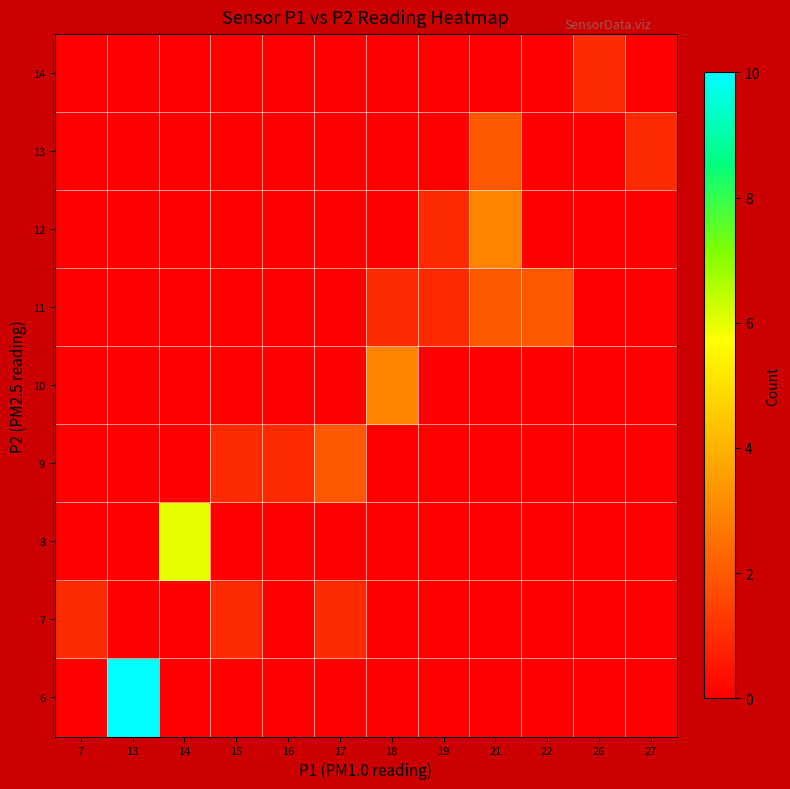

What is the total value across all series at 19?

2